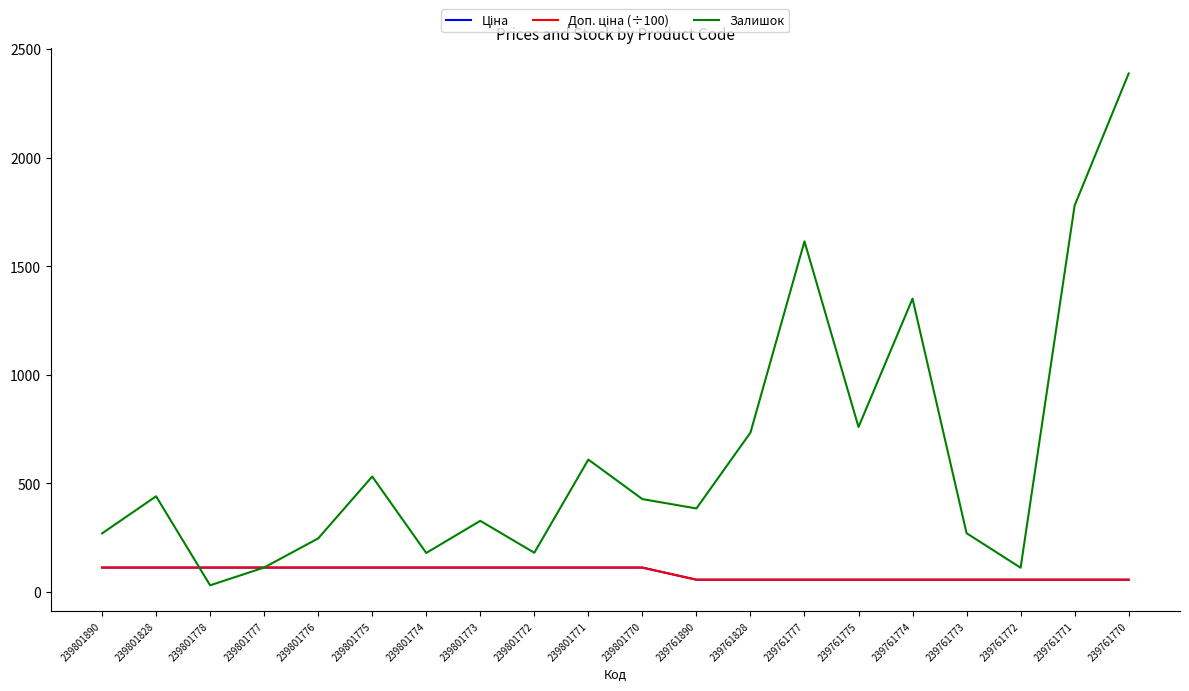

Does the chart display data point markers on the line(s)?

No